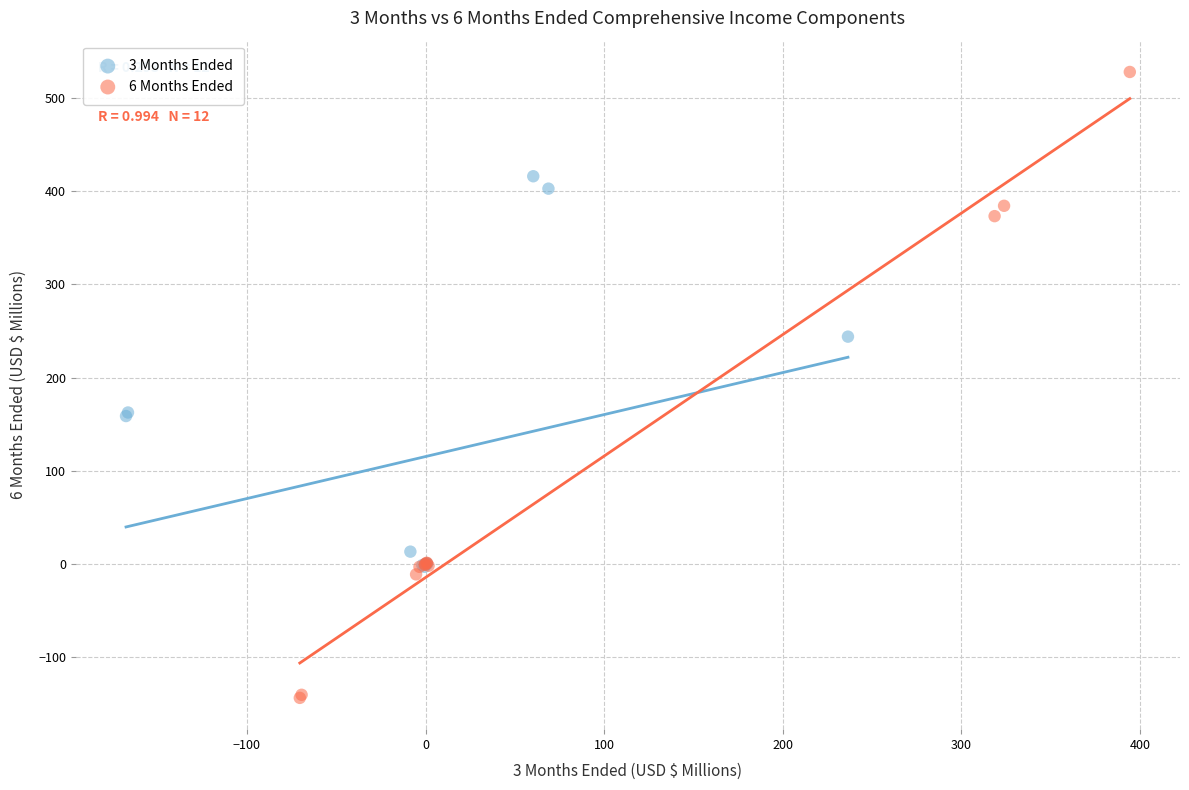

What are all the series names shown in the legend?

3 Months Ended, 6 Months Ended